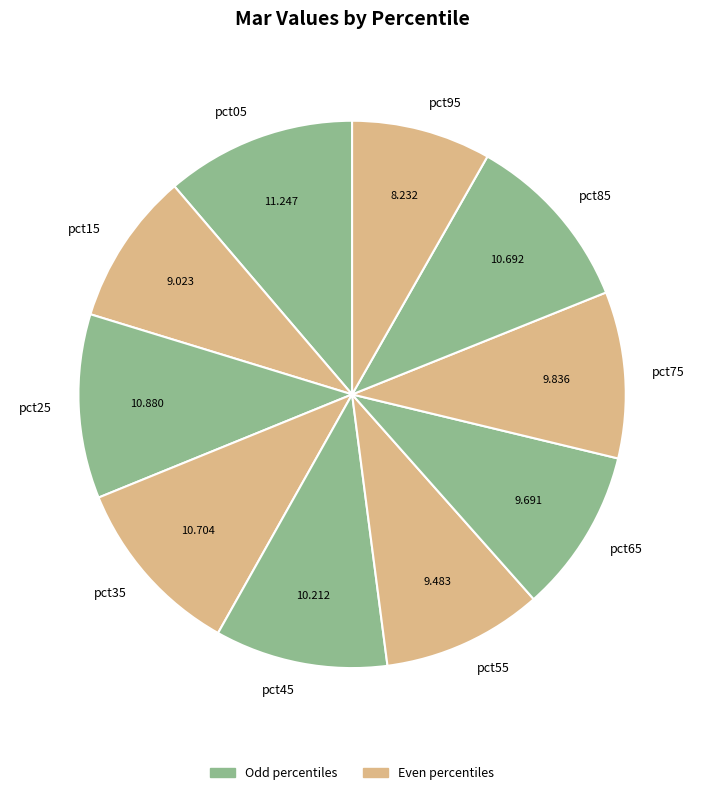

Do pct65 and pct75 together represent more than half of the pie?

No